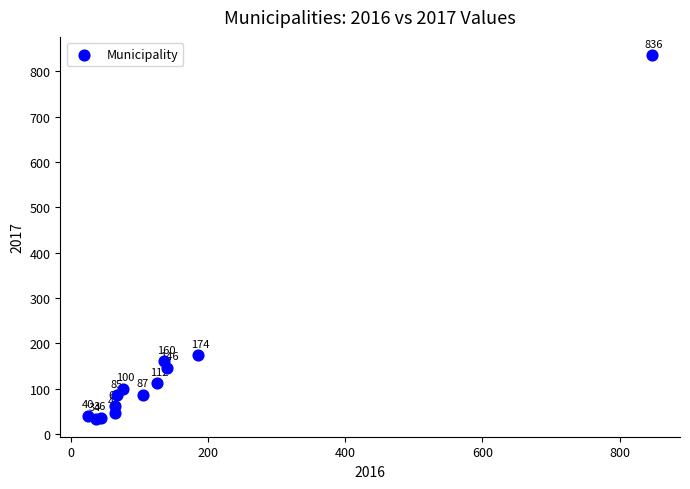

What Y value in the scatter plot is closest to 435?

174